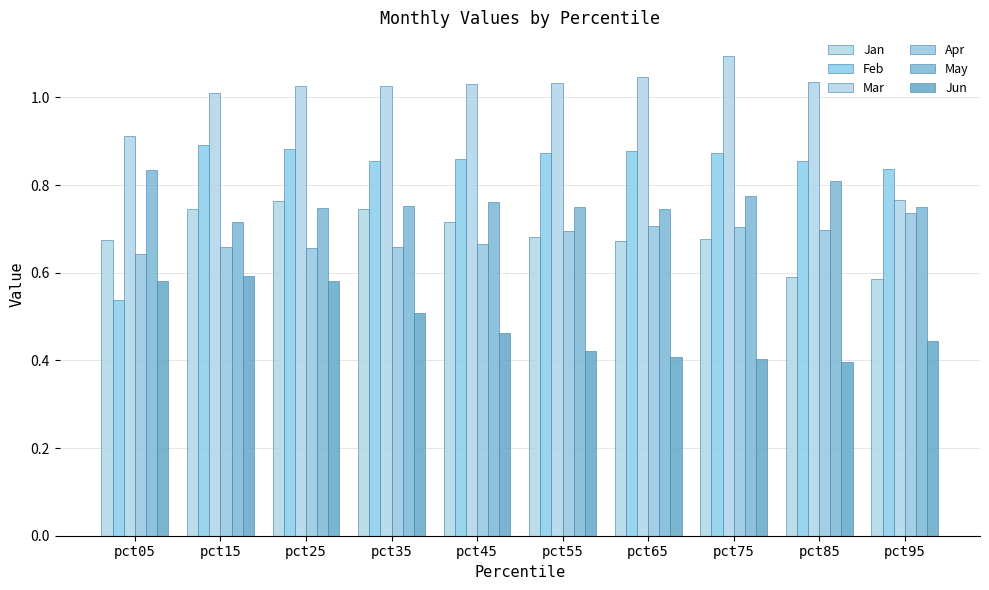

What are all the series names shown in the legend?

Jan, Feb, Mar, Apr, May, Jun